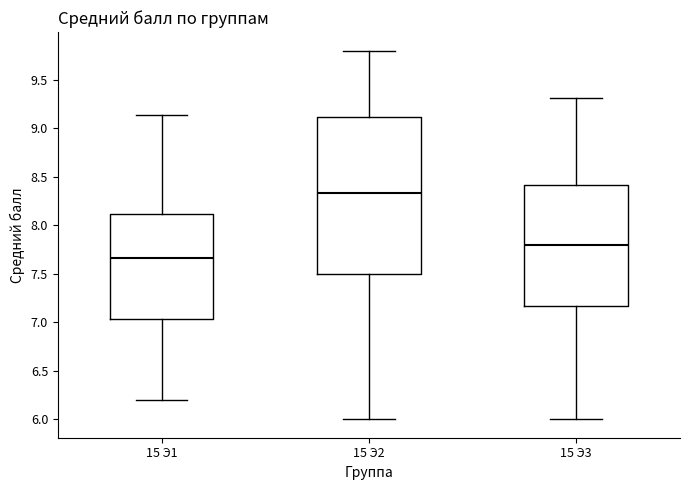

Which box is the tallest, from its lower edge to its upper edge?

15 Э2